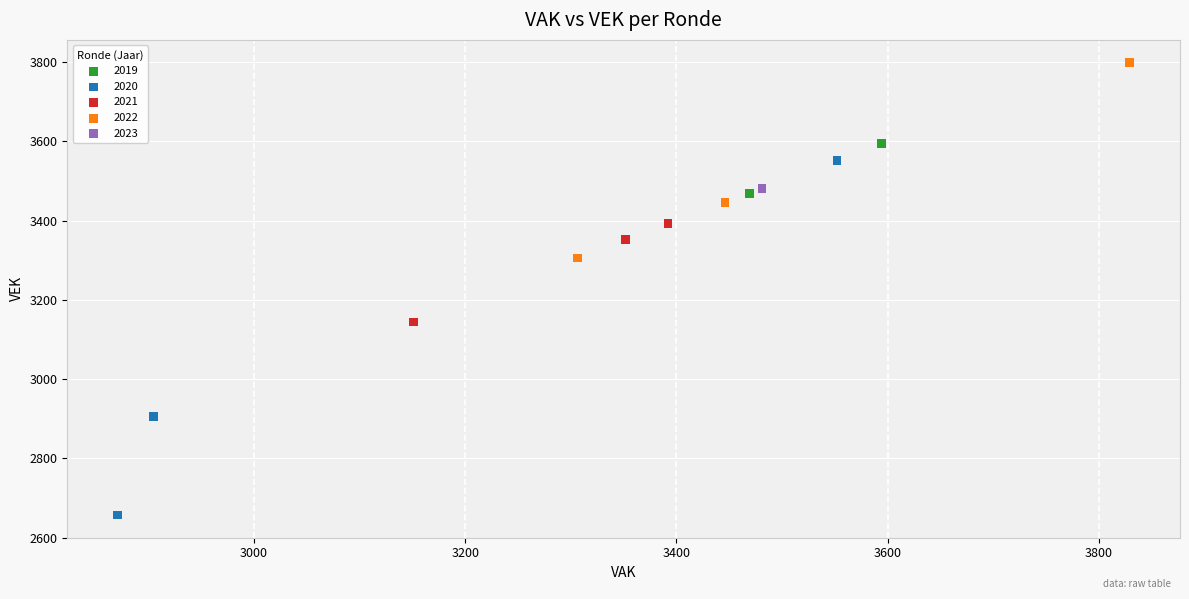

Which series contains the lowest Y value?

2020